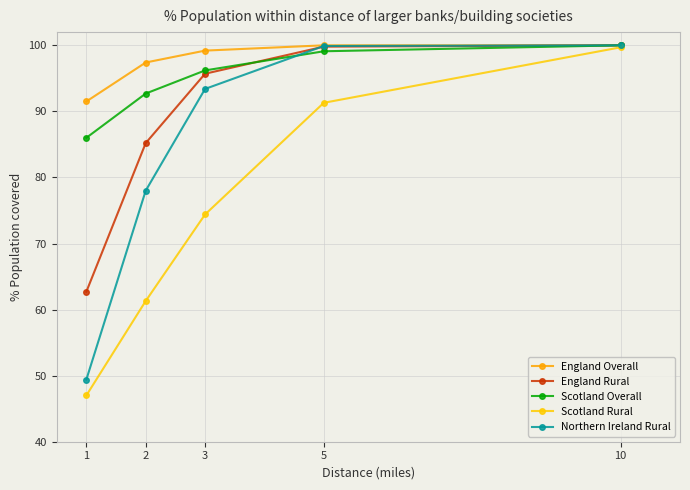

True or false: Northern Ireland Rural and England Overall cross at least once.

False